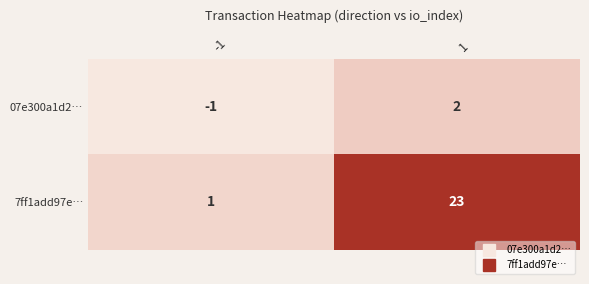

Which series has the largest total across all categories?

7ff1add97e…